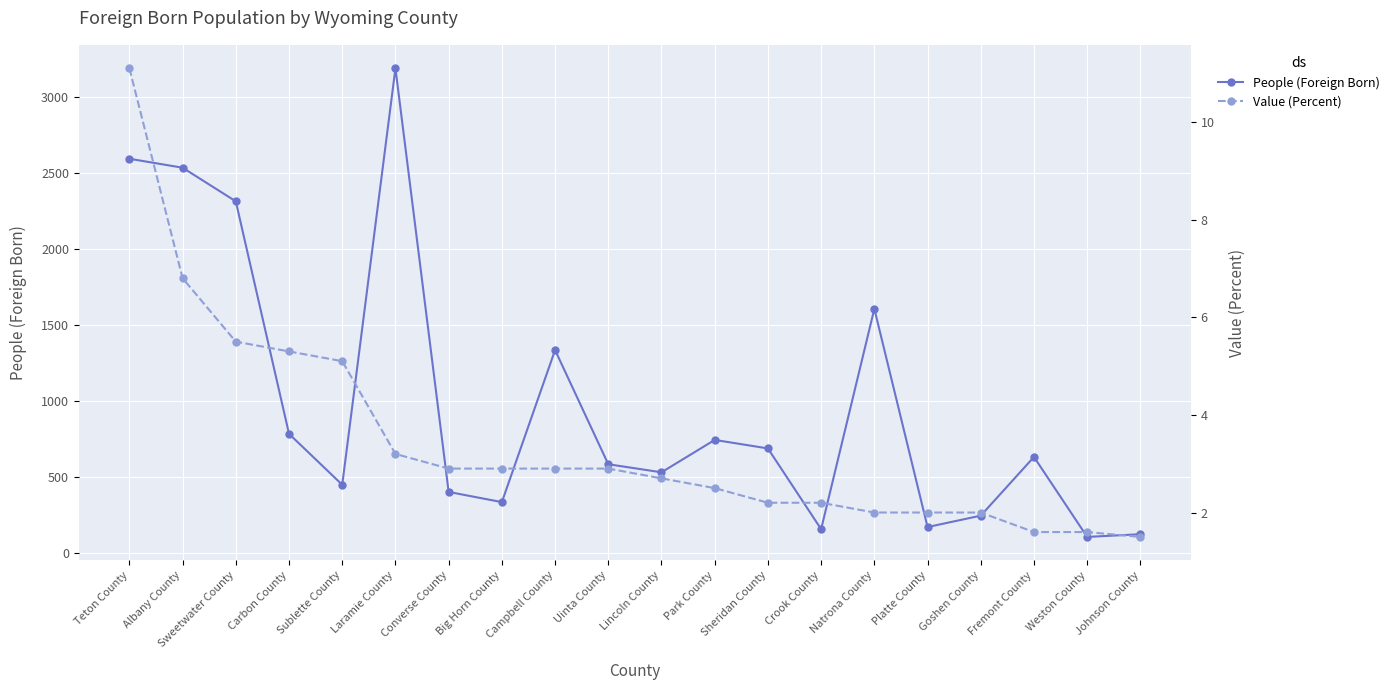

True or false: Value (Percent) and People (Foreign Born) cross at least once.

False